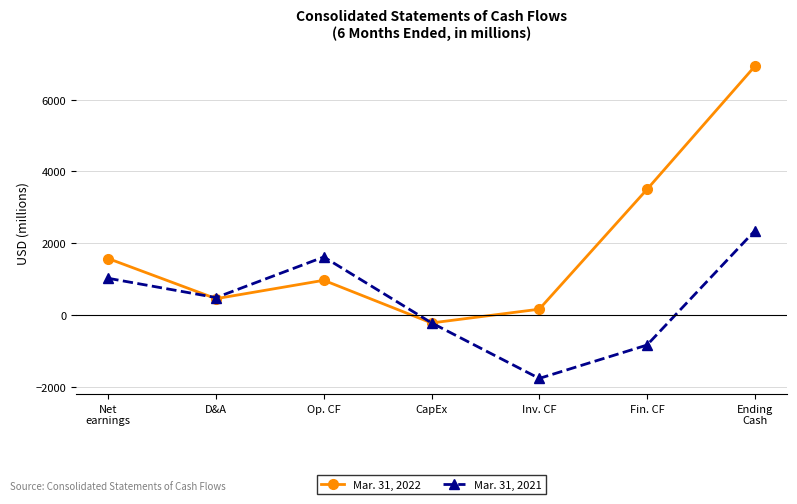

How many categories are shown in the chart?

7